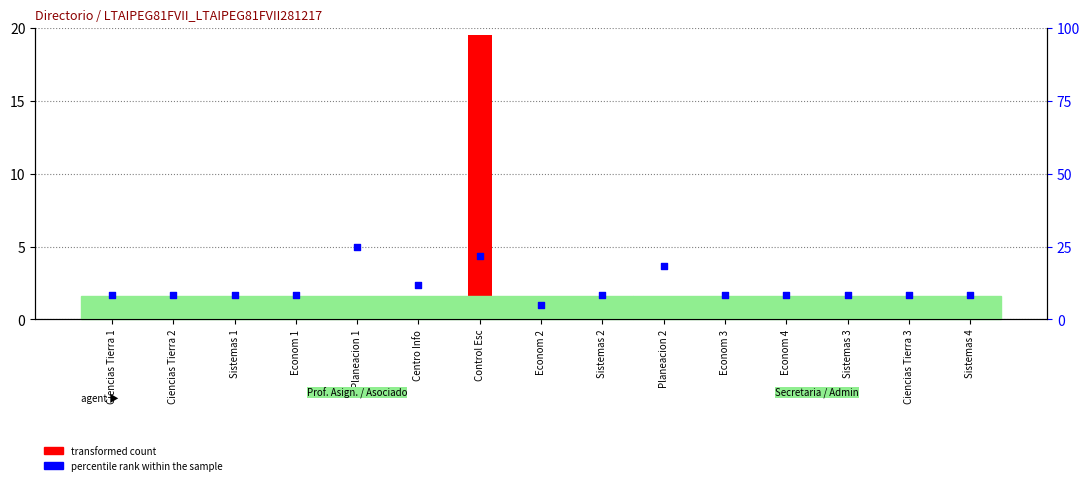

At how many categories does at least one series exceed 2?

15